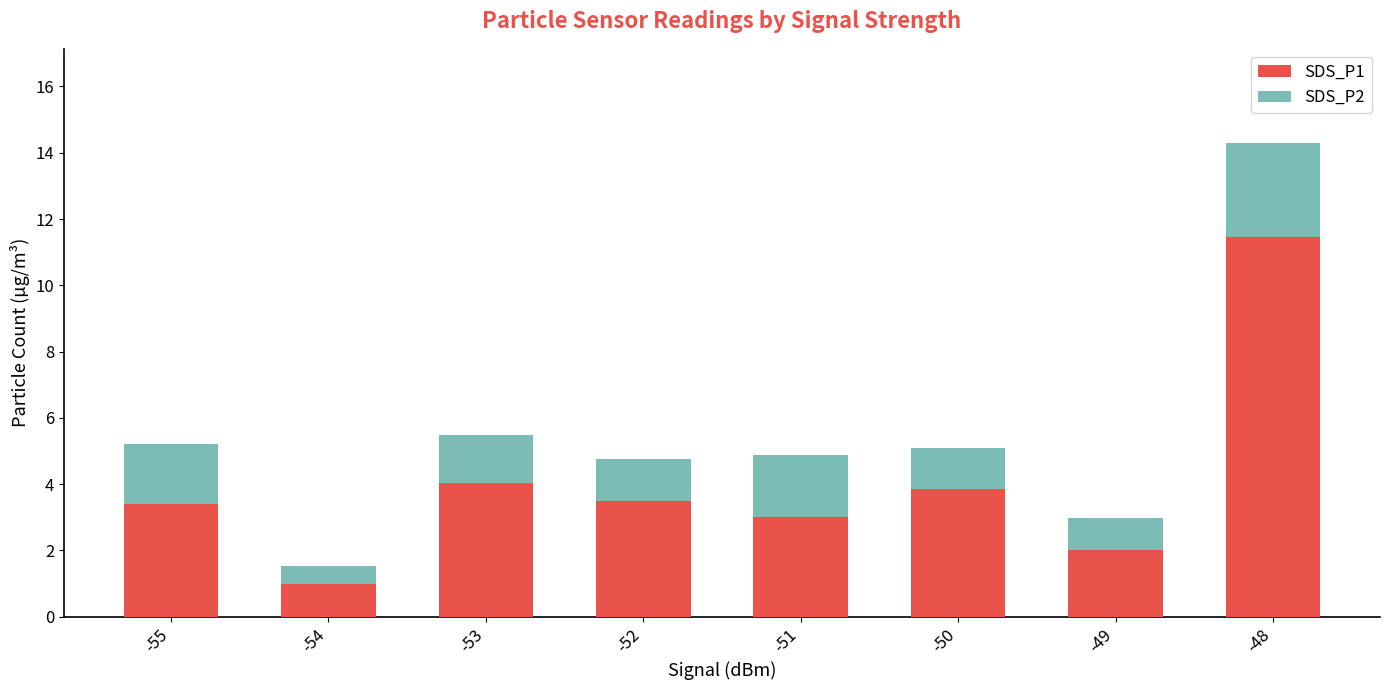

What are all the series names shown in the legend?

SDS_P1, SDS_P2